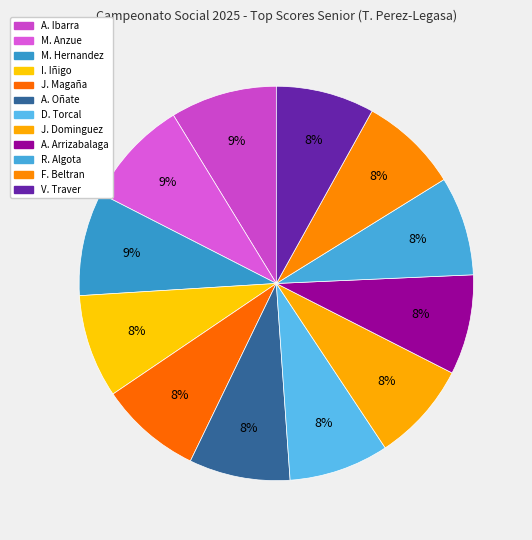

Which slice is the largest?

ALEJANDRO JOSE IBARRA BAUTISTA